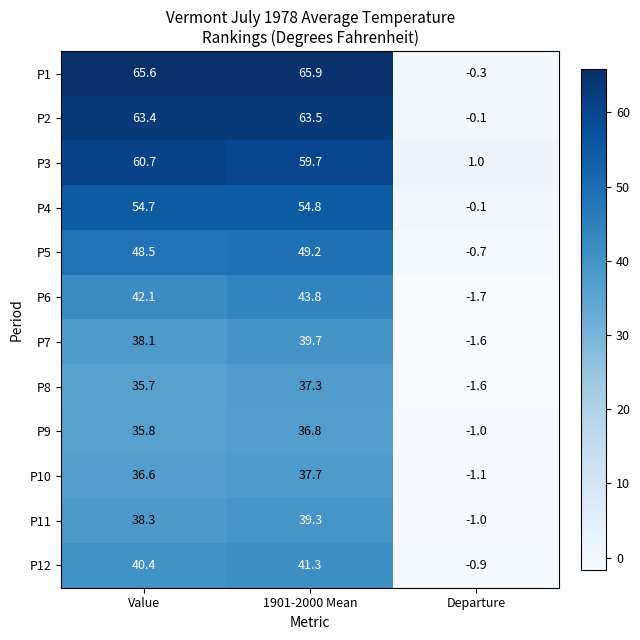

At which category is the sum across all series the highest?

1901-2000 Mean